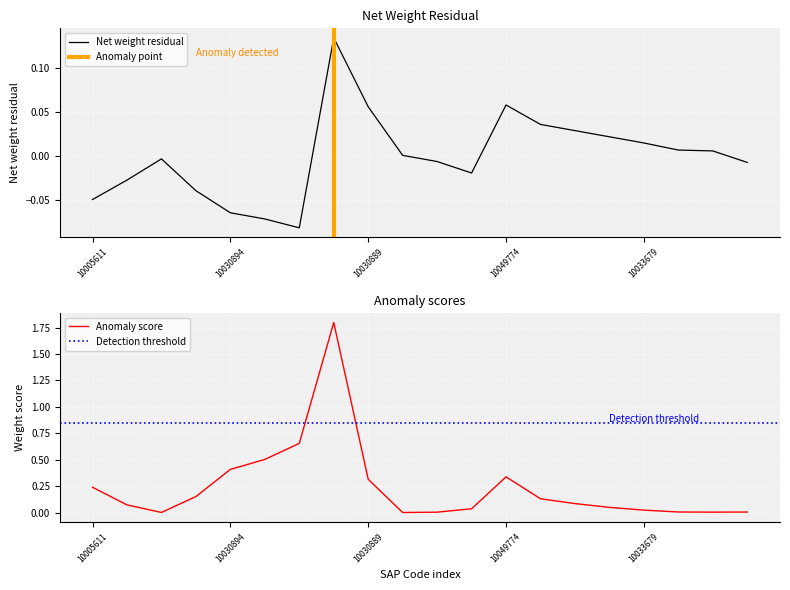

How many values are below 0?

10